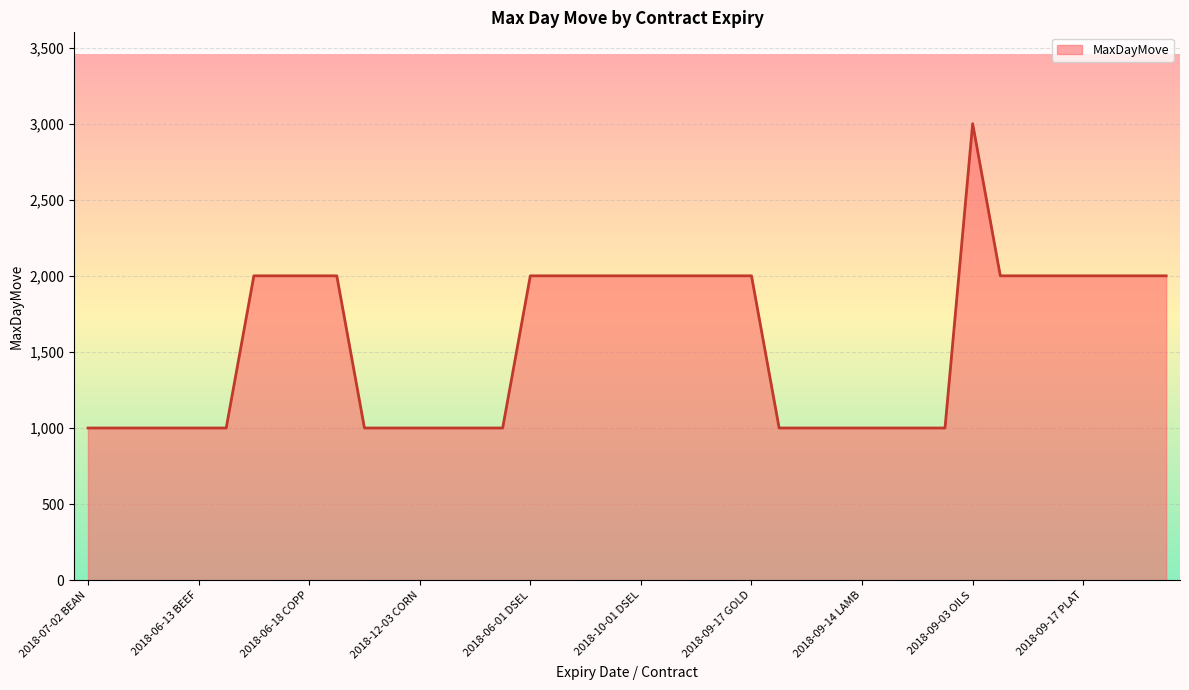

What is the greatest value displayed?

3000